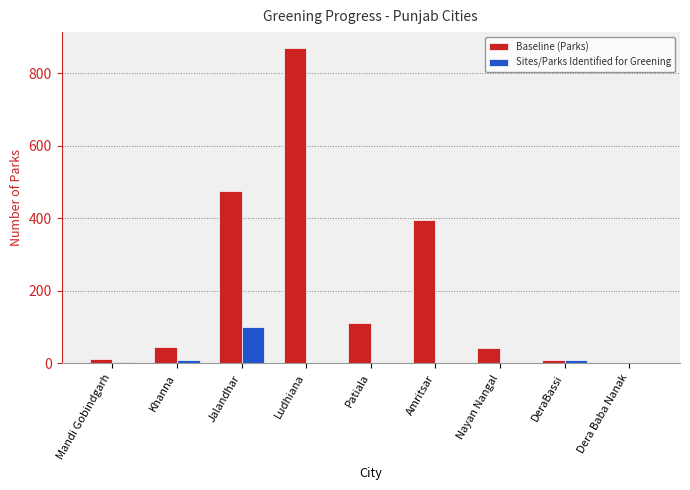

What is the difference between the Sites/Parks Identified for Greening values at Khanna and Nayan Nangal?

10